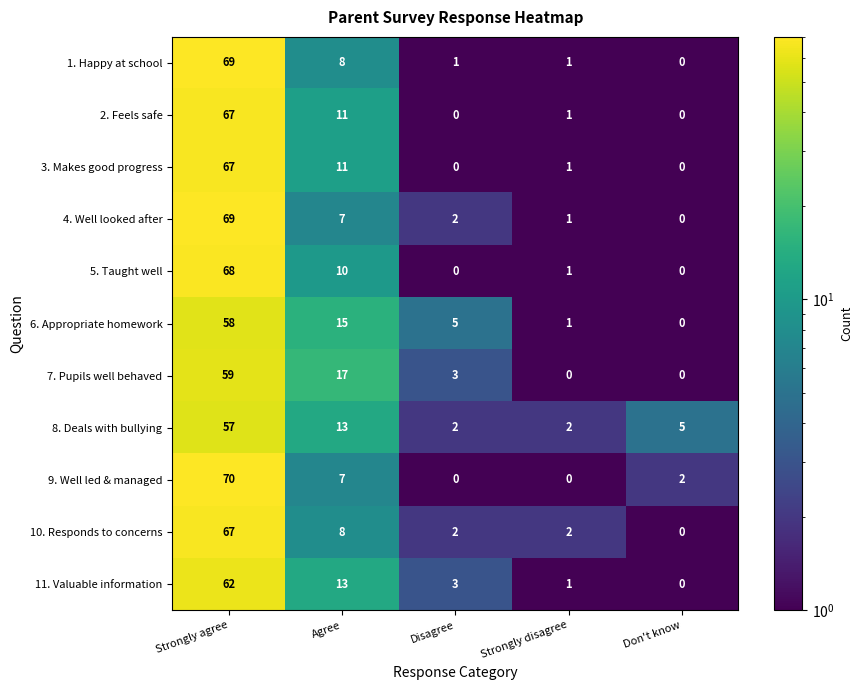

Is the value of 2. Feels safe at Agree greater than the value of 1. Happy at school at Don't know?

Yes